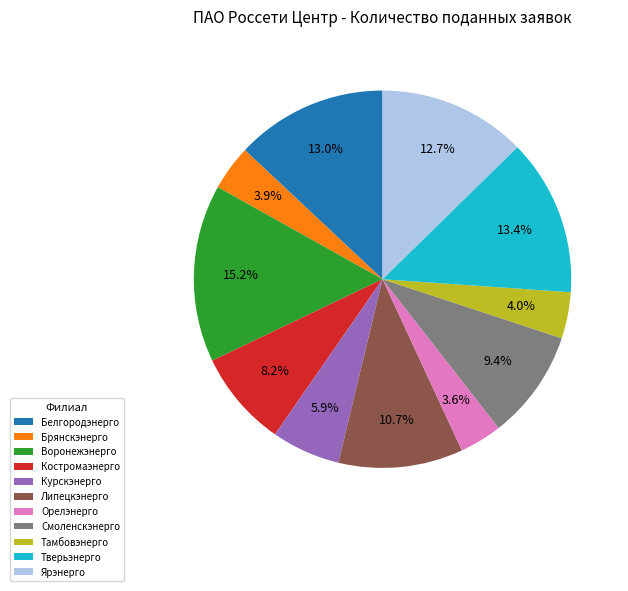

Count the number of slices in the pie.

11